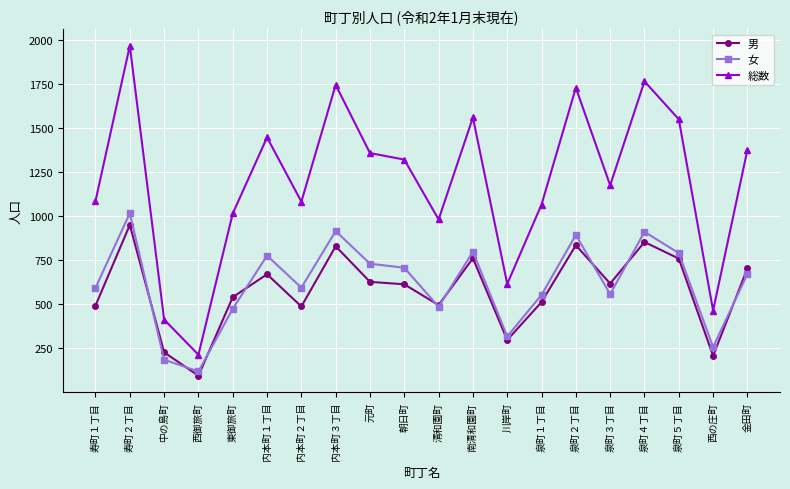

What are all the series names shown in the legend?

男, 女, 総数